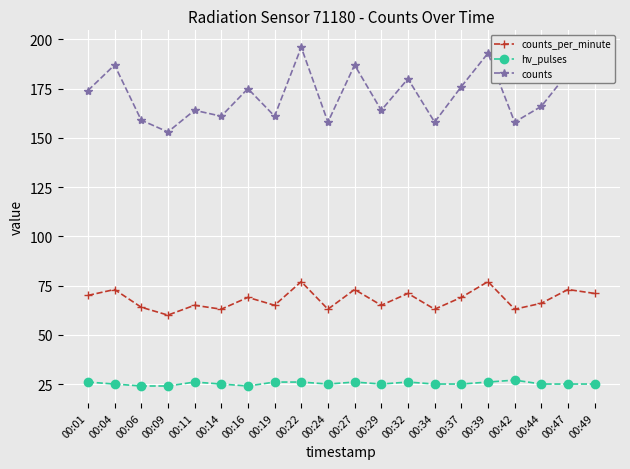

How many lines are shown in the chart?

3